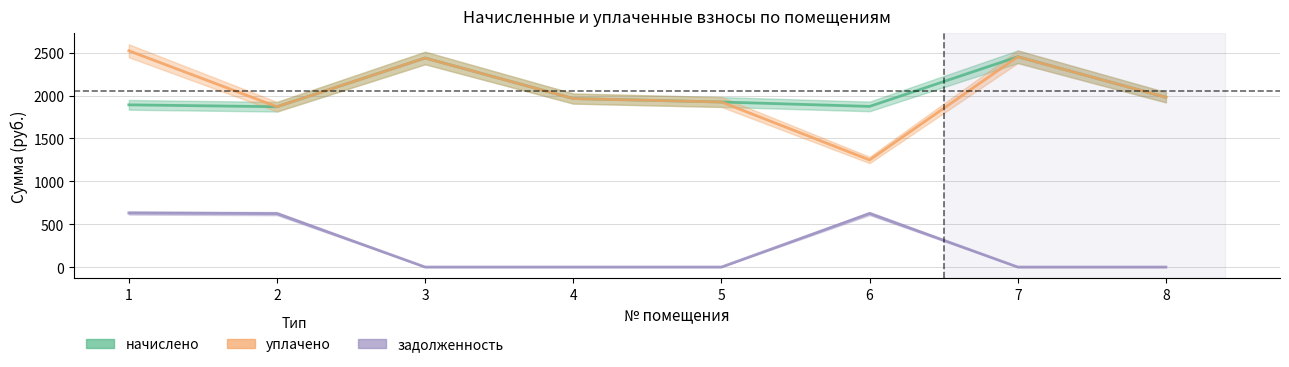

What value does the уплачено series have at 1?

2522.2